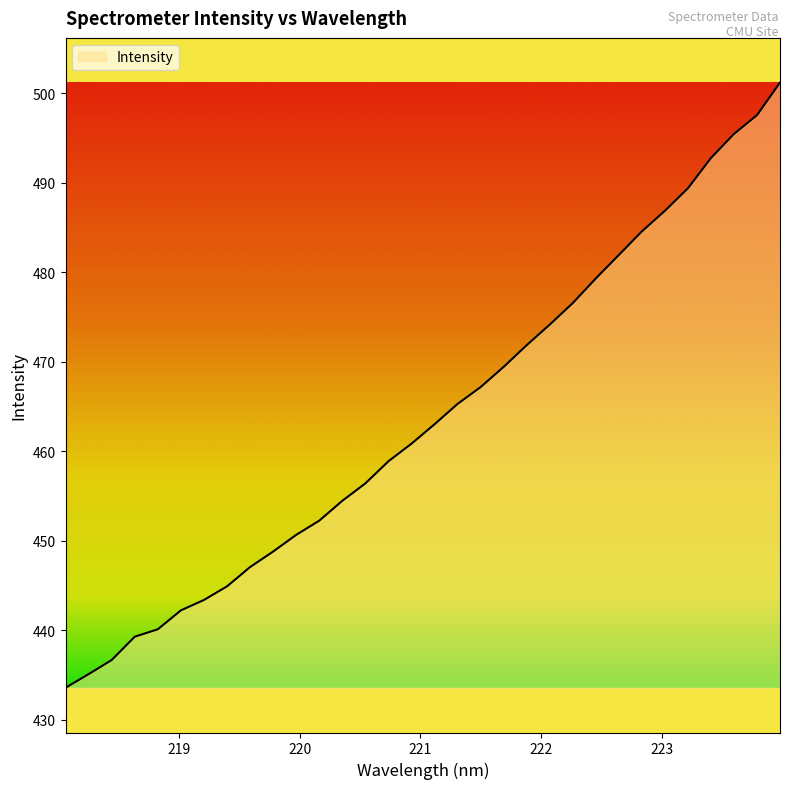

What is the maximum value shown in the chart?

501.2